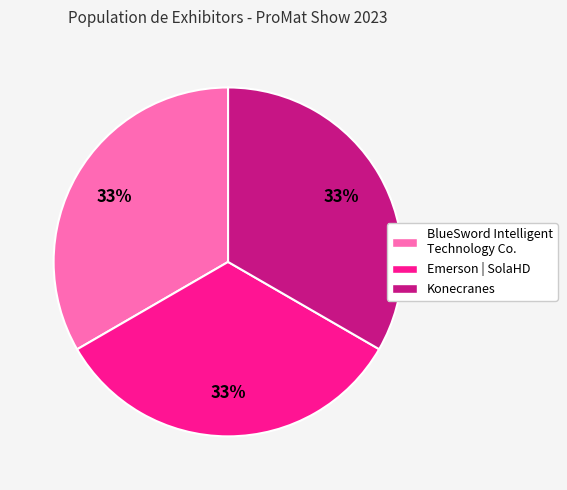

Is there a majority slice in this chart?

No